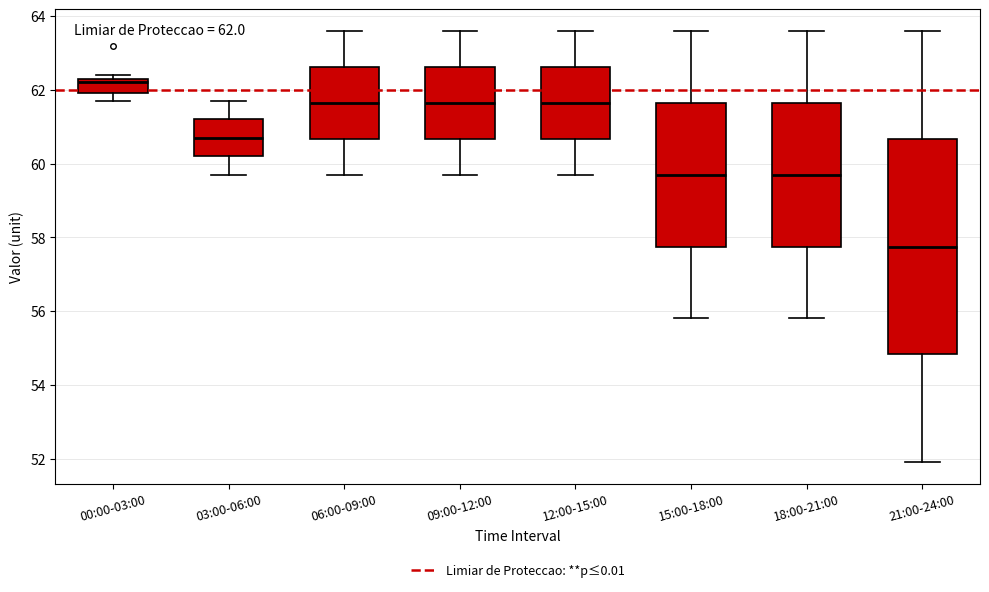

Which box is the tallest, from its lower edge to its upper edge?

21:00-24:00